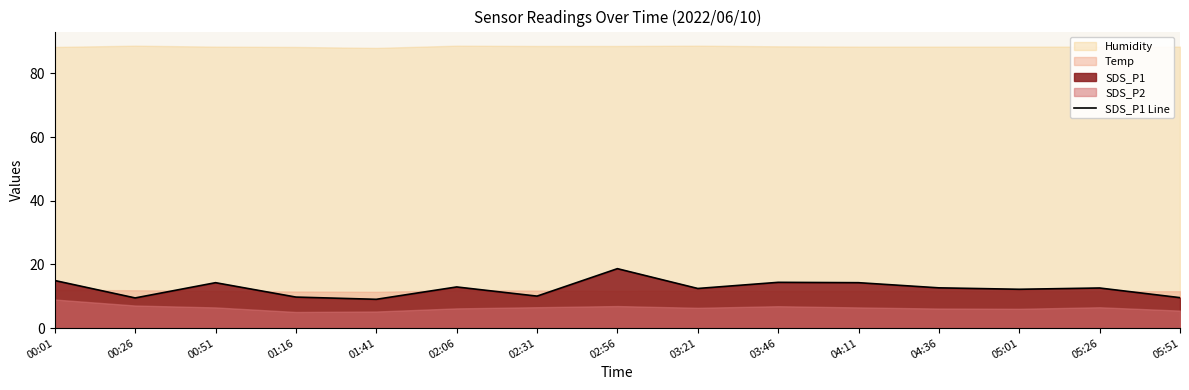

Reading left to right, list all the values displayed in this chart.

14.9	9.5	14.3	9.8	9.1	12.9	10.1	18.7	12.4	14.4	14.3	12.7	12.2	12.6	9.6